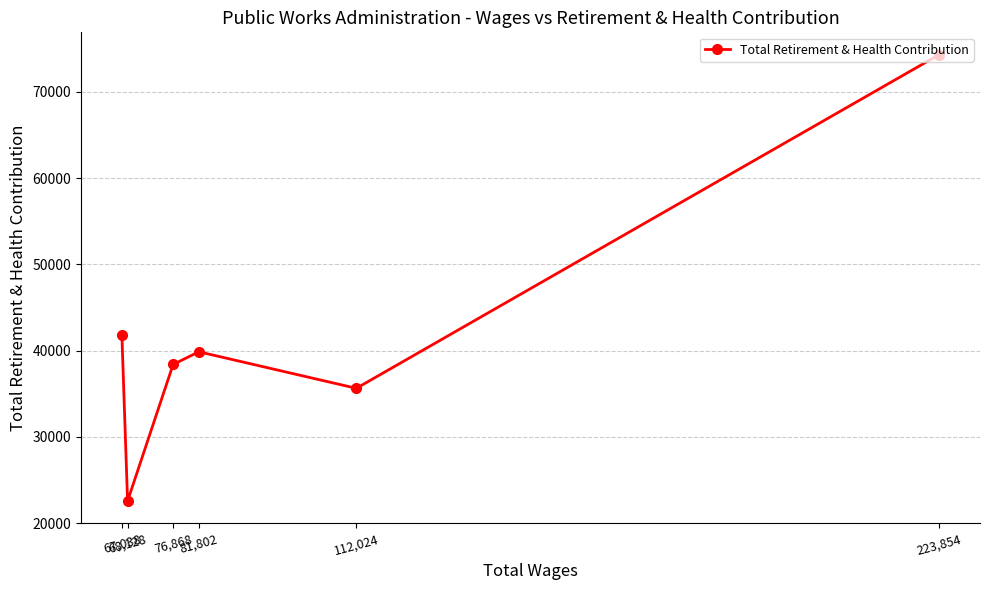

The chart shows a value of 38400 at 76,868. True or false?

True